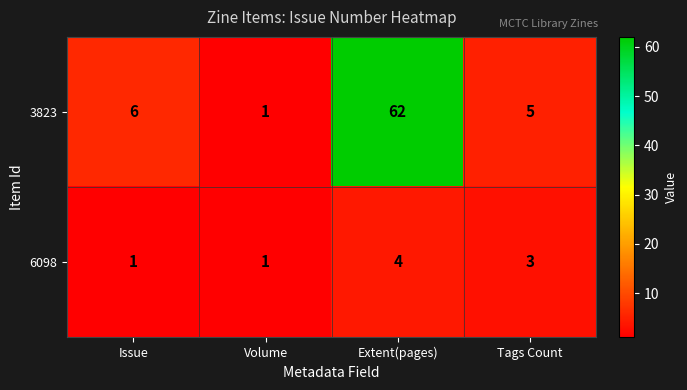

Reading right to left, list all the values displayed in this chart.

3823: 5	62	1	6
6098: 3	4	1	1